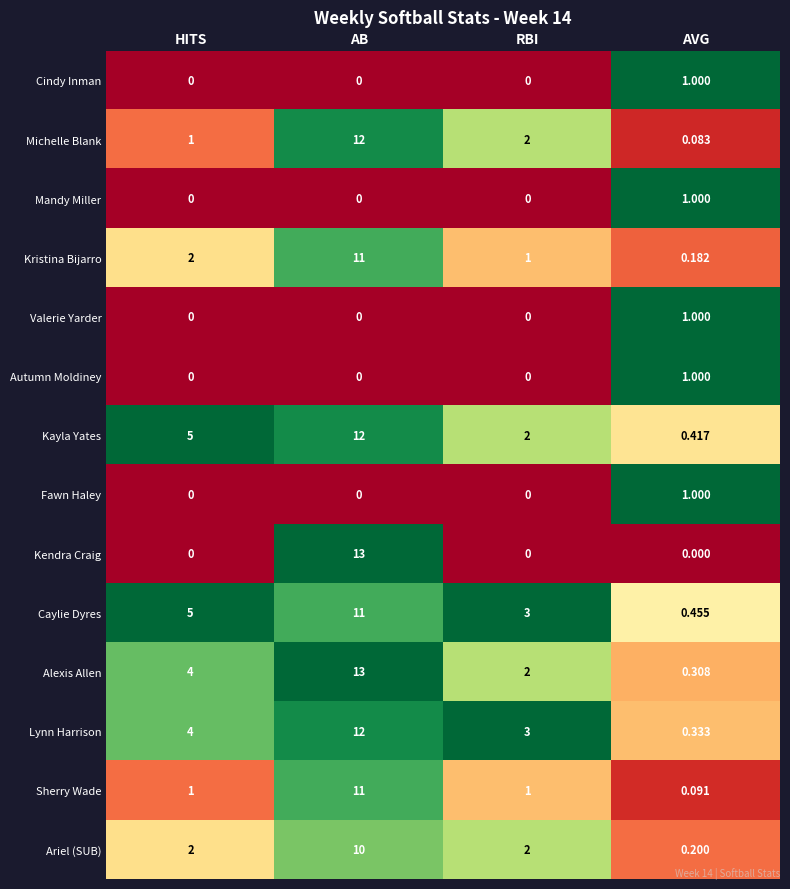

List the labels in order of Caylie Dyres value, smallest first.

AVG, RBI, HITS, AB